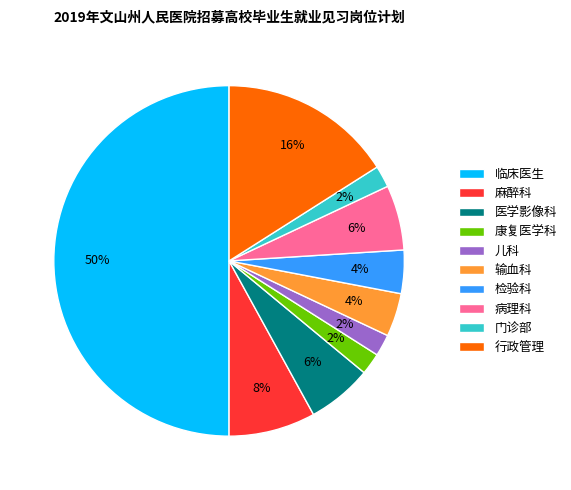

Which slice is the largest?

临床医生